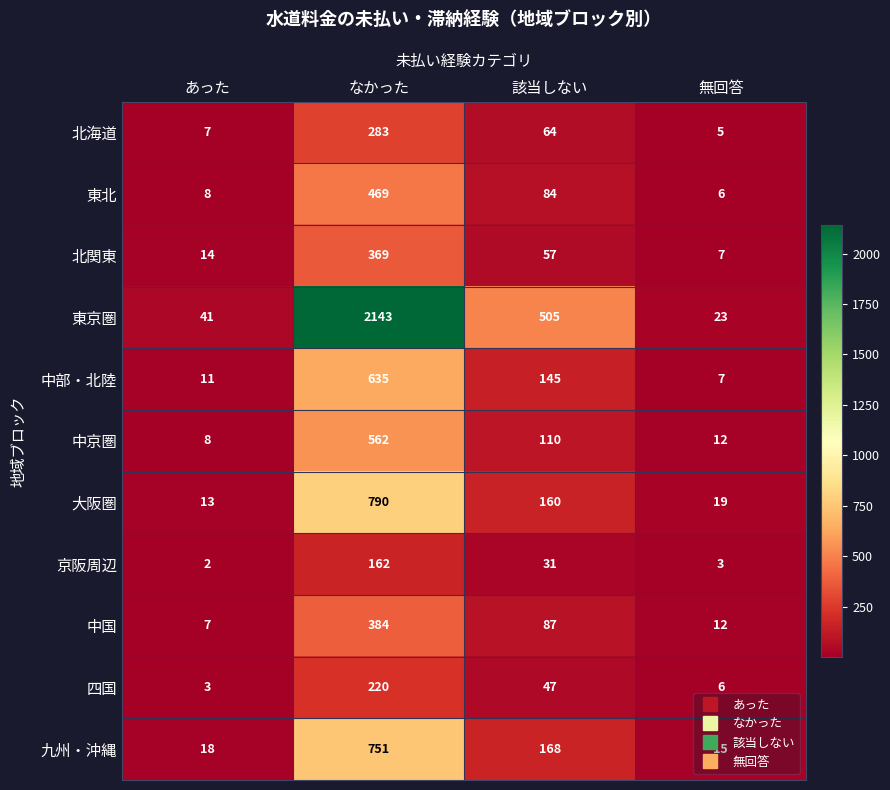

Between あった and 該当しない, which series saw the biggest shift?

東京圏